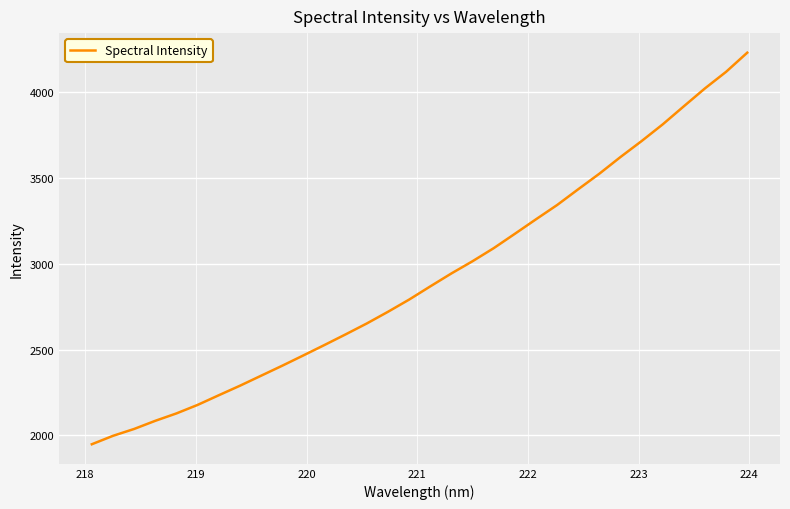

Is this an area chart (filled region under the line)?

No